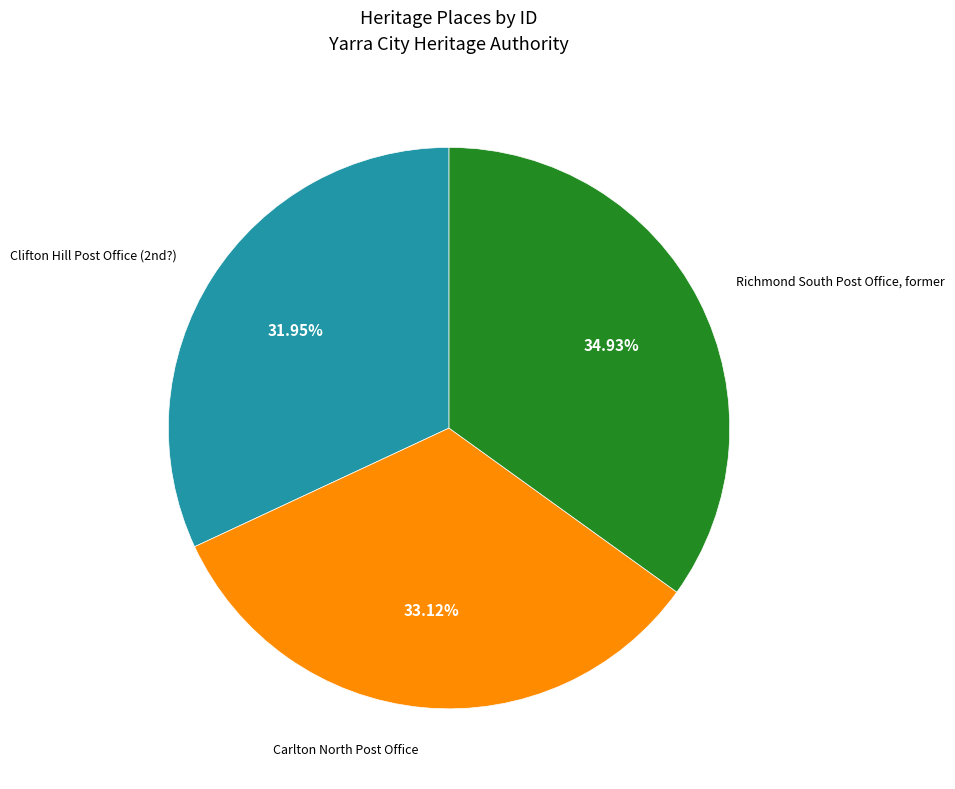

Is there a majority slice in this chart?

No